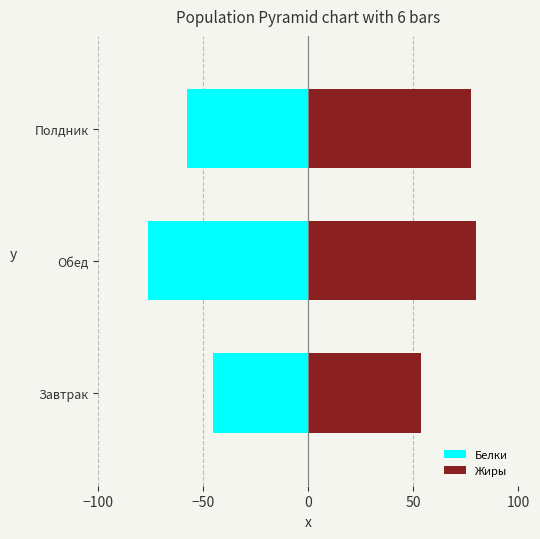

Is the value of Белки at Обед greater than the value of Жиры at Завтрак?

No